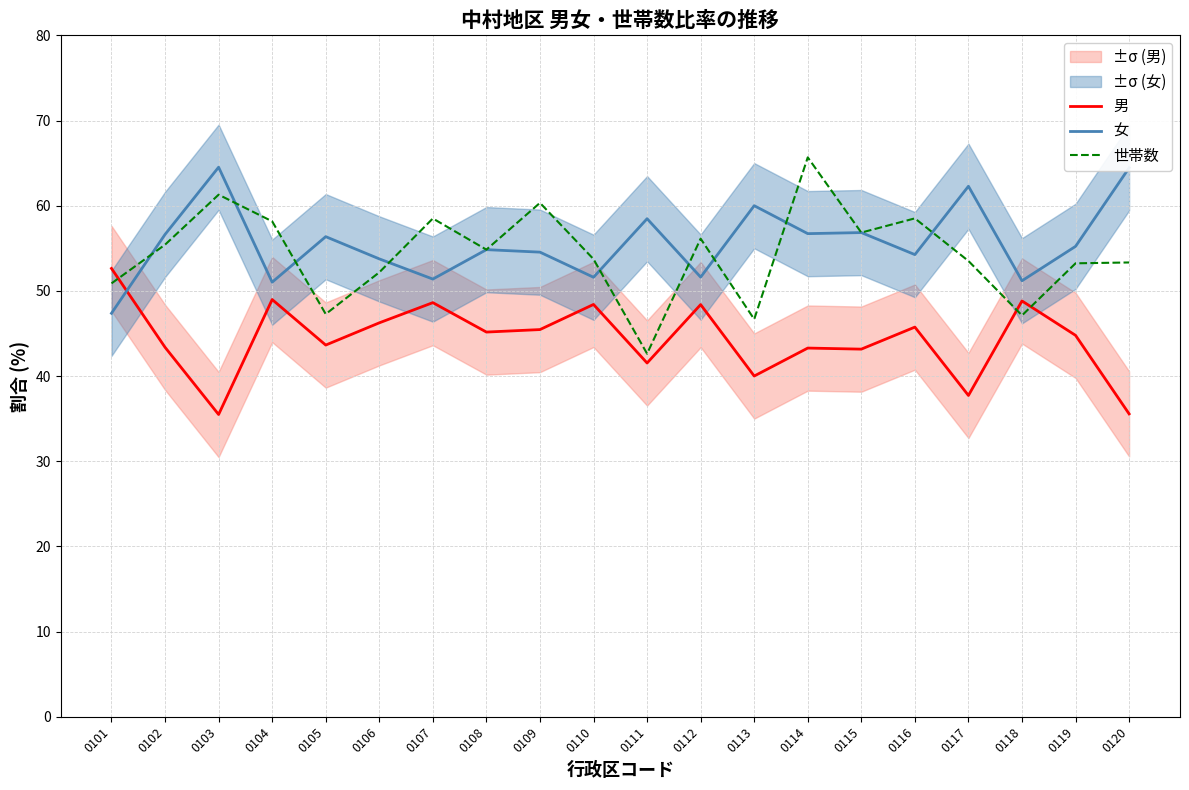

Which category has the lowest value across all series?

0103